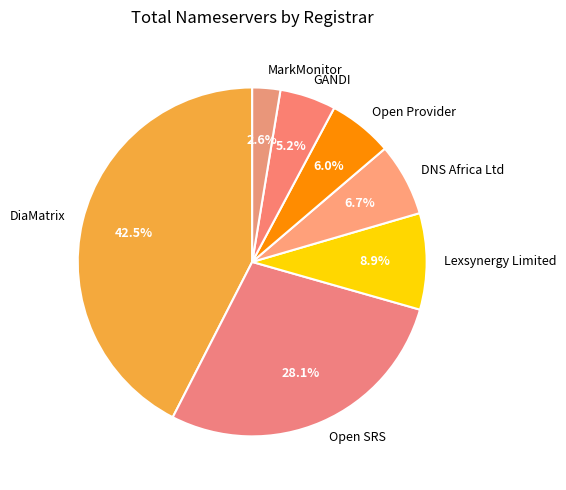

To the nearest percent, what is the combined percentage of MarkMonitor and Lexsynergy Limited?

12%